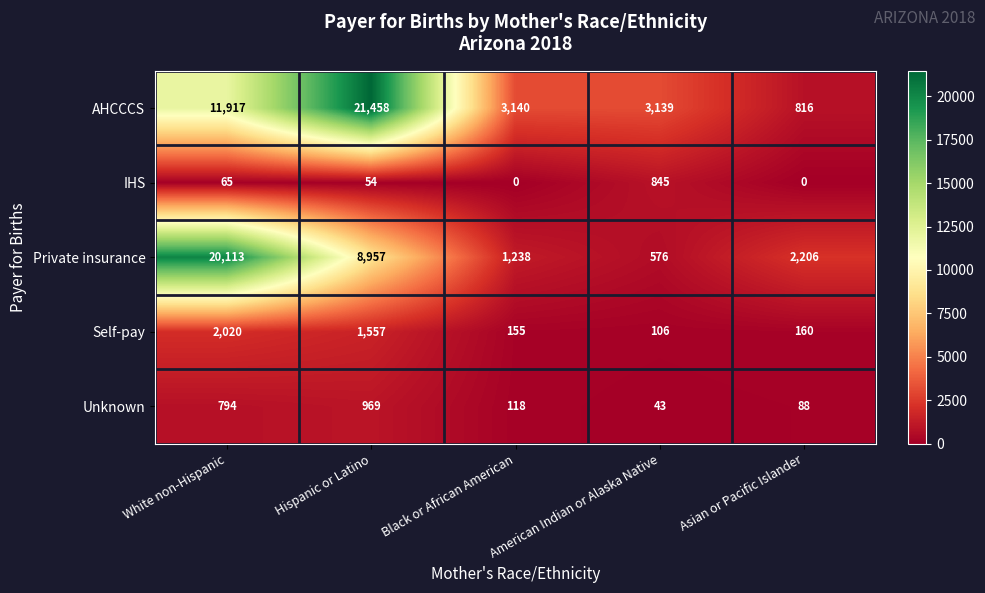

At which category is the sum across all series the highest?

White non-Hispanic